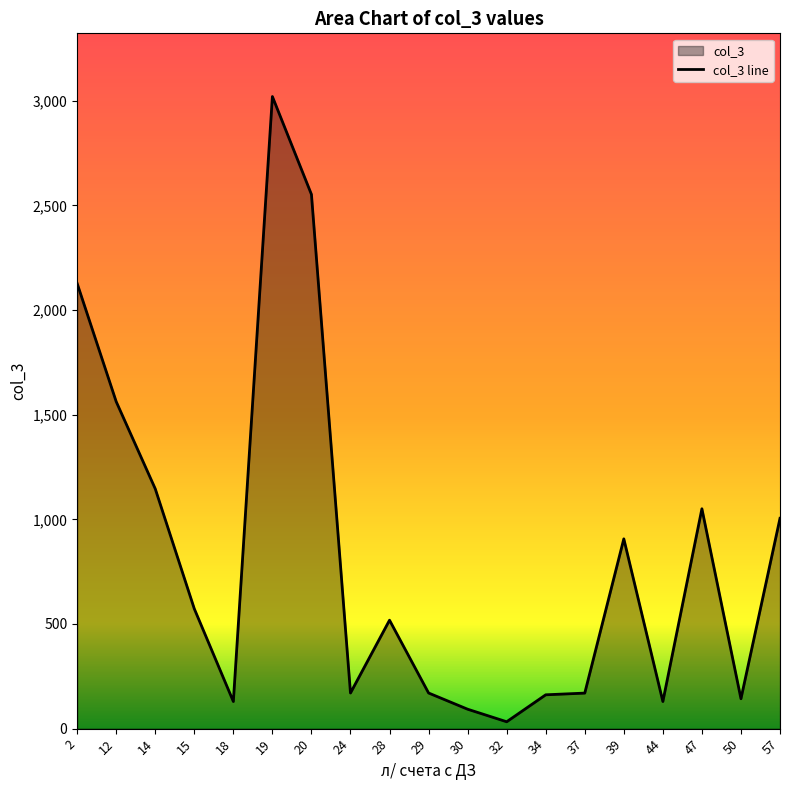

List the labels in order of value, largest first.

19, 20, 2, 12, 14, 47, 57, 39, 15, 28, 24, 29, 37, 34, 50, 18, 44, 30, 32